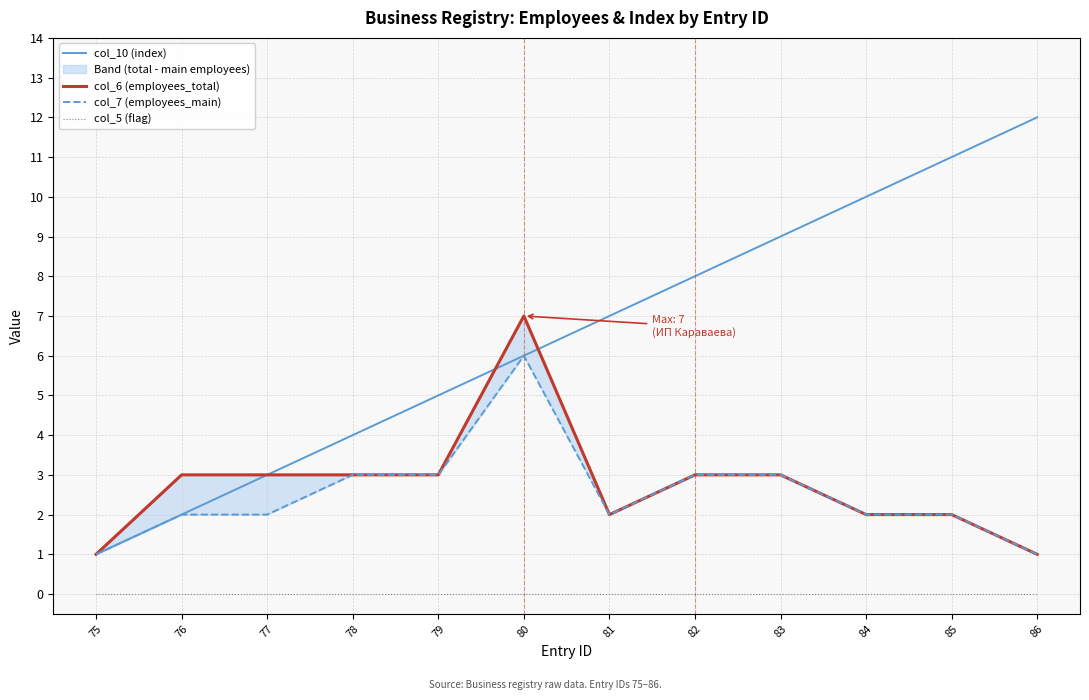

The col_10 (index) series shows 14 at 82. True or false?

False